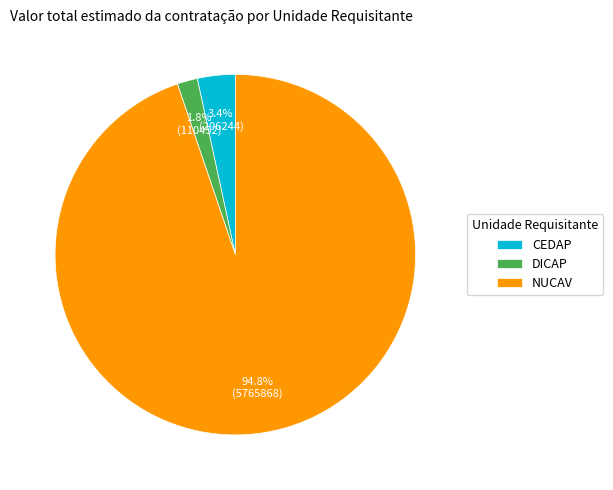

Rank the categories by value from highest to lowest.

NUCAV, CEDAP, DICAP